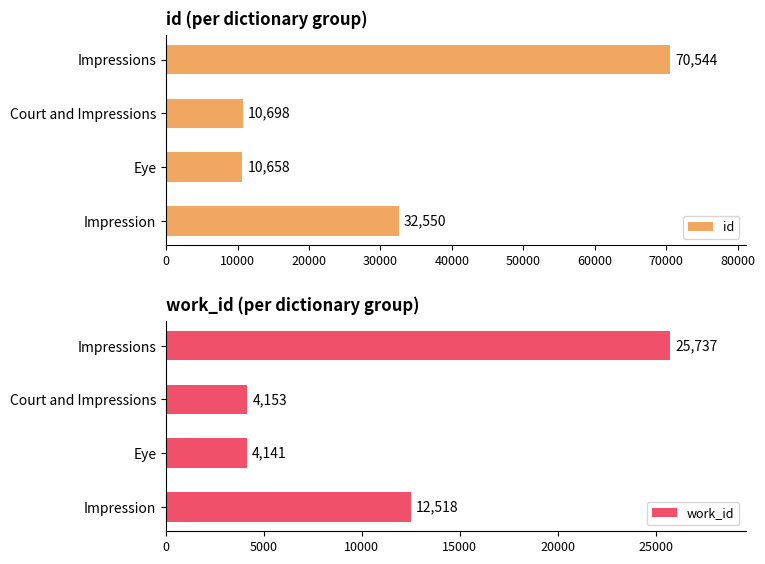

What is the minimum value shown in the chart?

4141